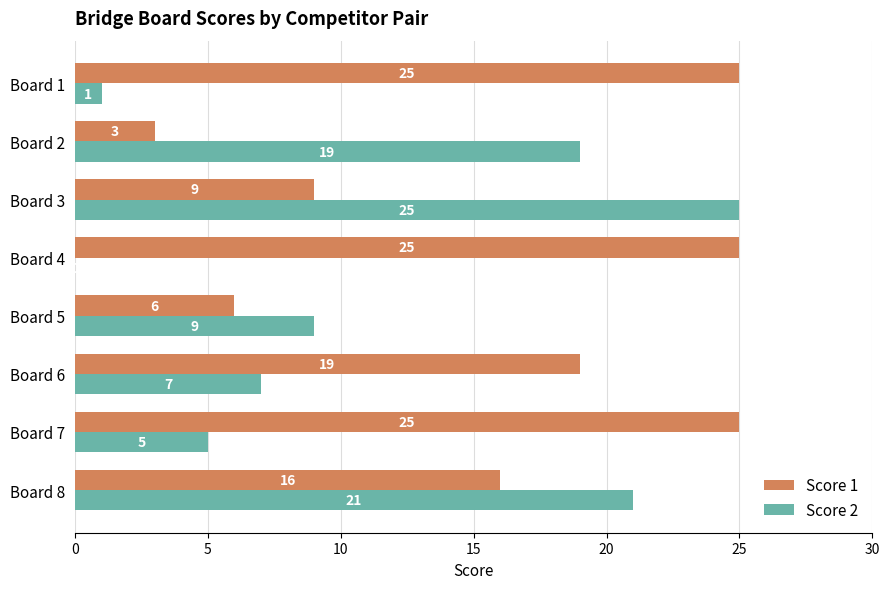

Count the number of data series in this chart.

2